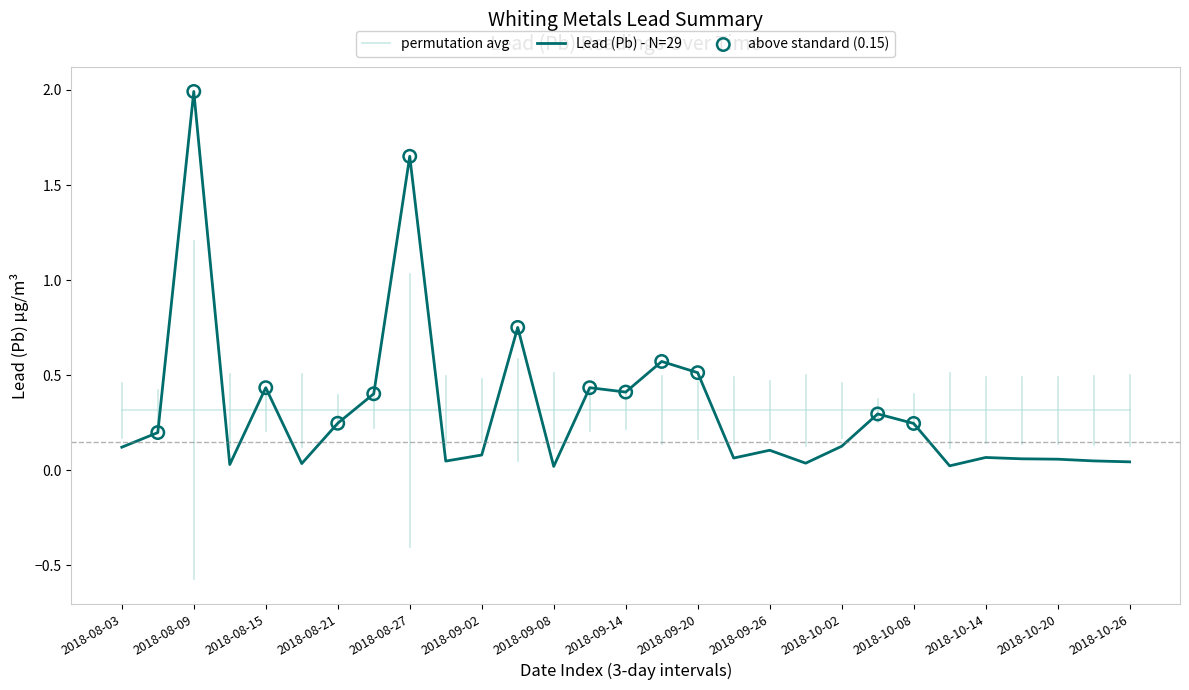

Which has a higher value, 2018-10-11 or 2018-10-20?

2018-10-20